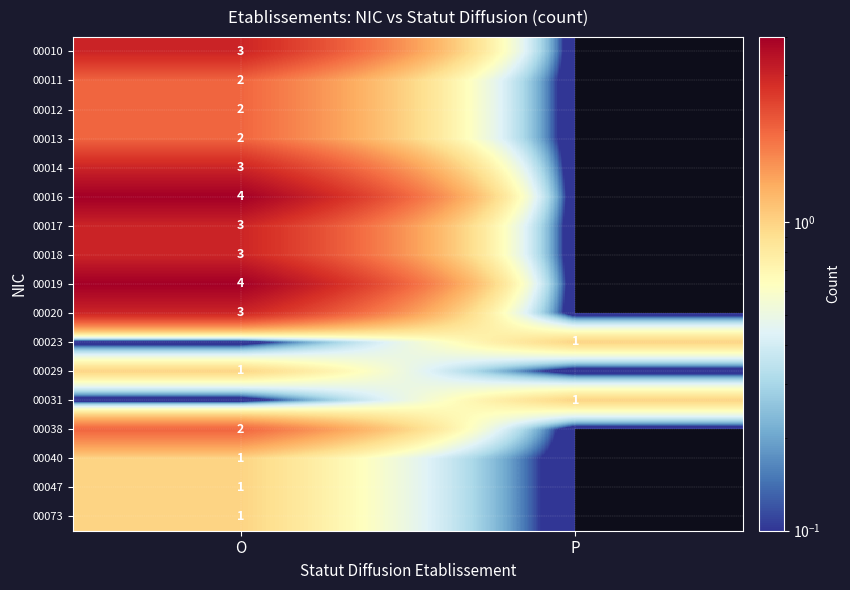

What is the total value across all series at O?

35